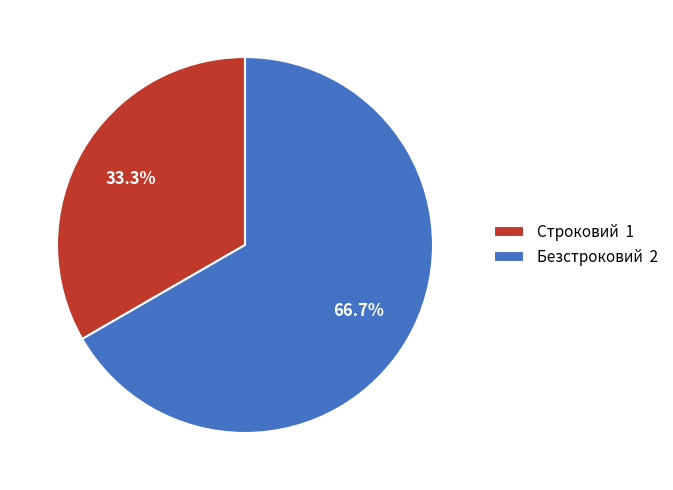

Is there any slice that represents more than half of the pie?

Yes